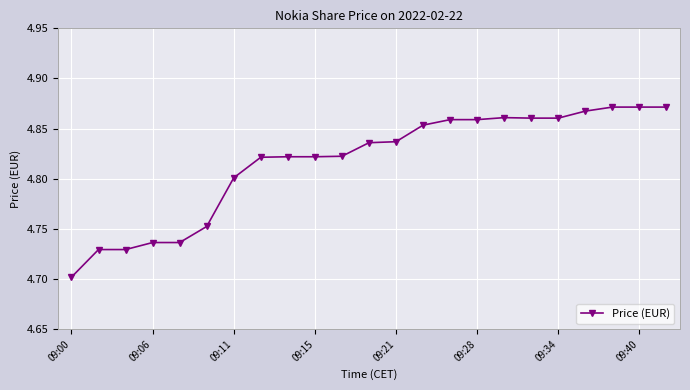

Count the values in the range 4 to 5.

23